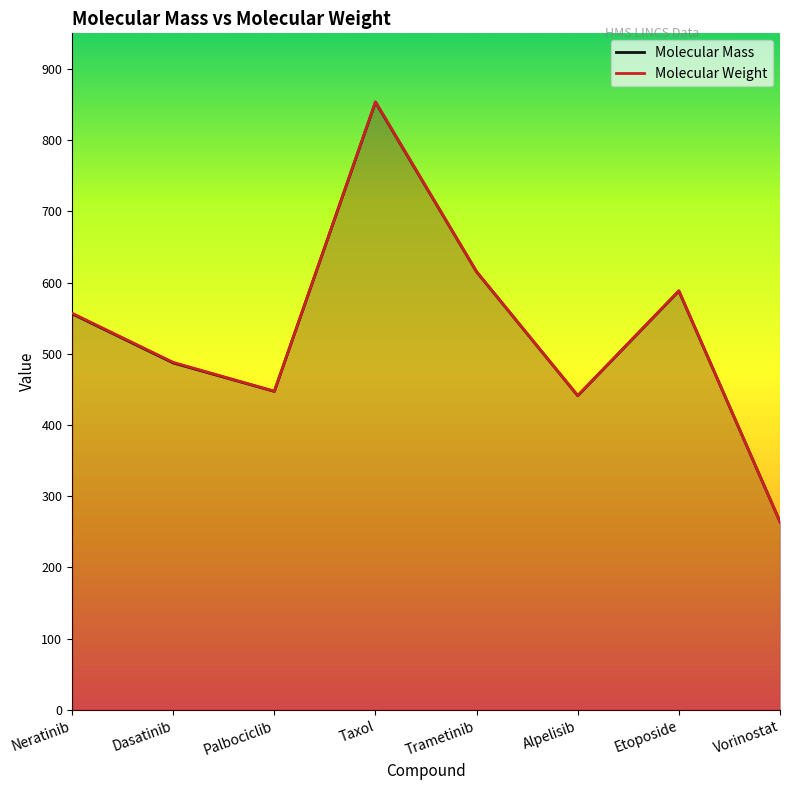

How many distinct data groups are displayed?

2